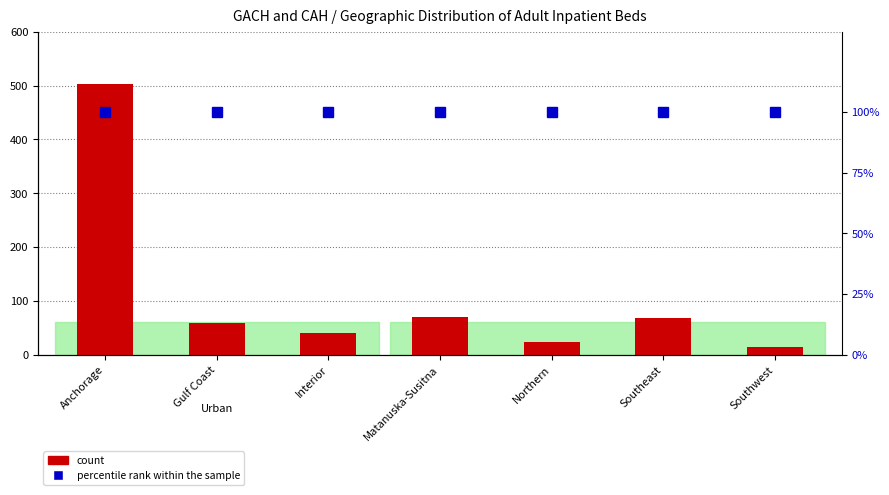

How many bars are there in each group?

2